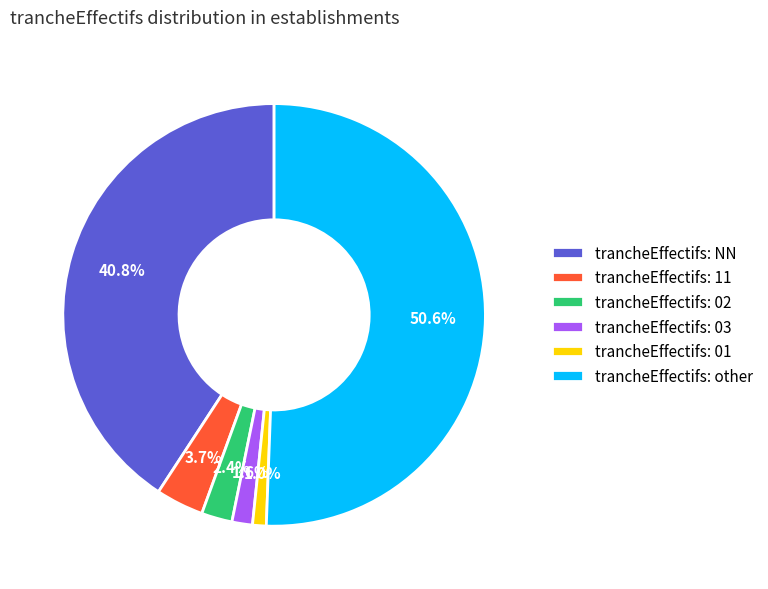

Which slice represents more than half of the pie?

trancheEffectifs: other